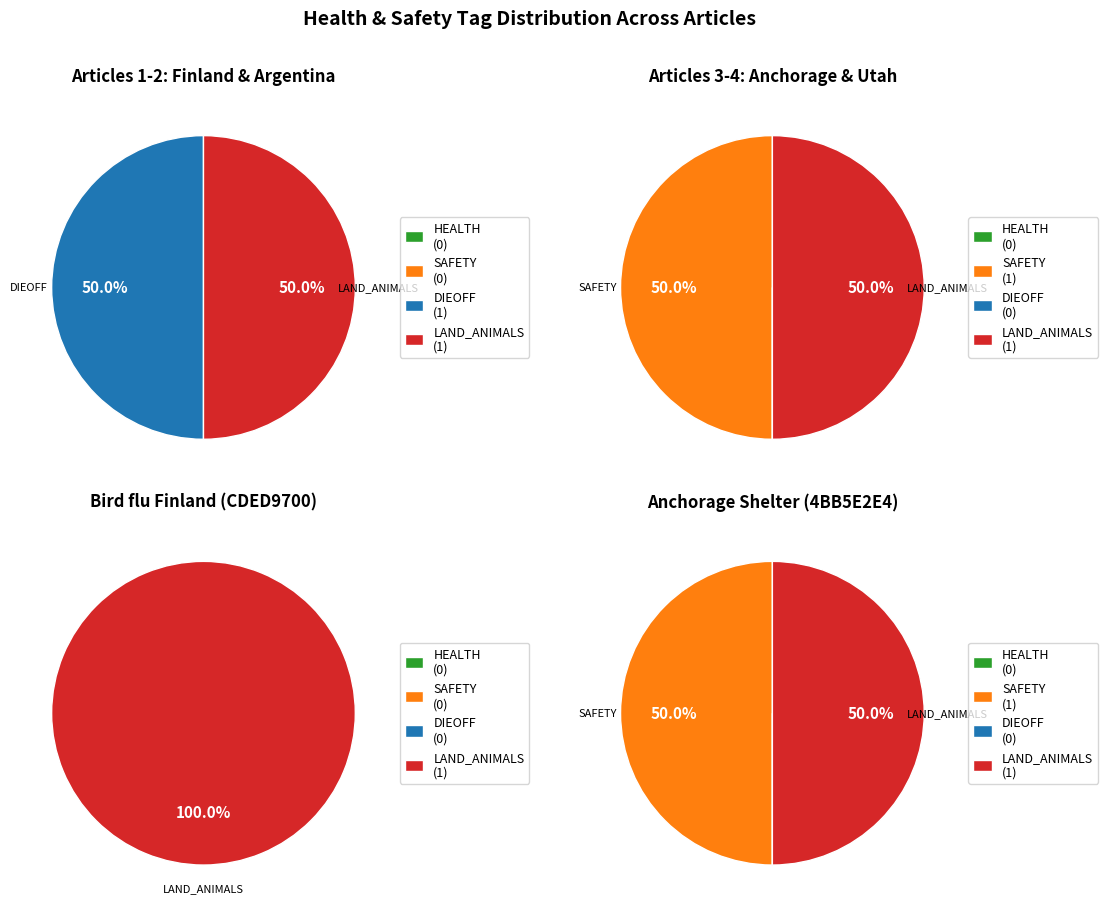

Is there any slice that represents more than half of the pie?

Yes